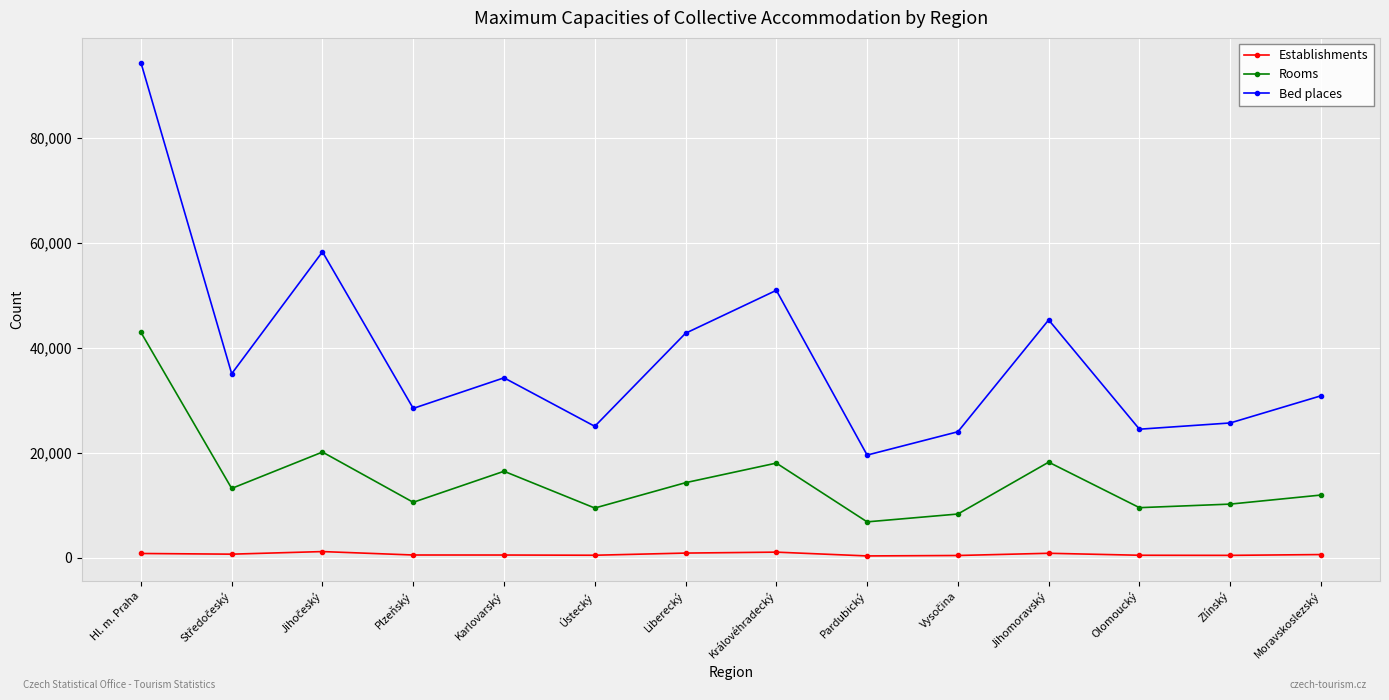

Is this an area chart (filled region under the line)?

No